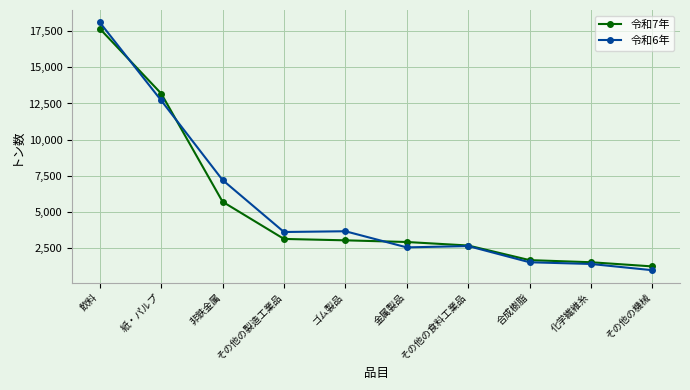

Read the 令和6年 value at 化学繊維糸.

1405